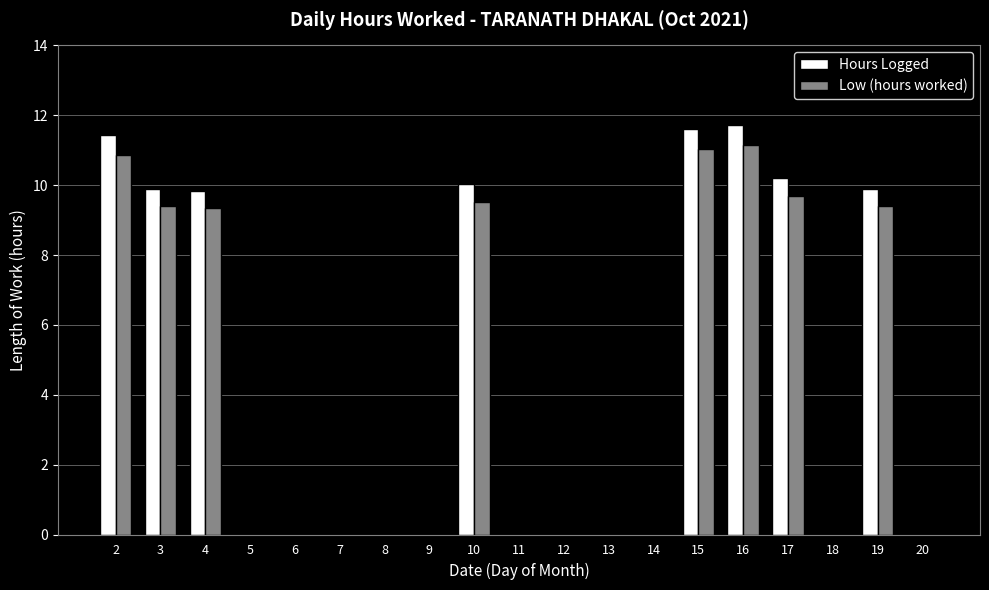

Which series changed the most between 15 and 19?

Hours Logged